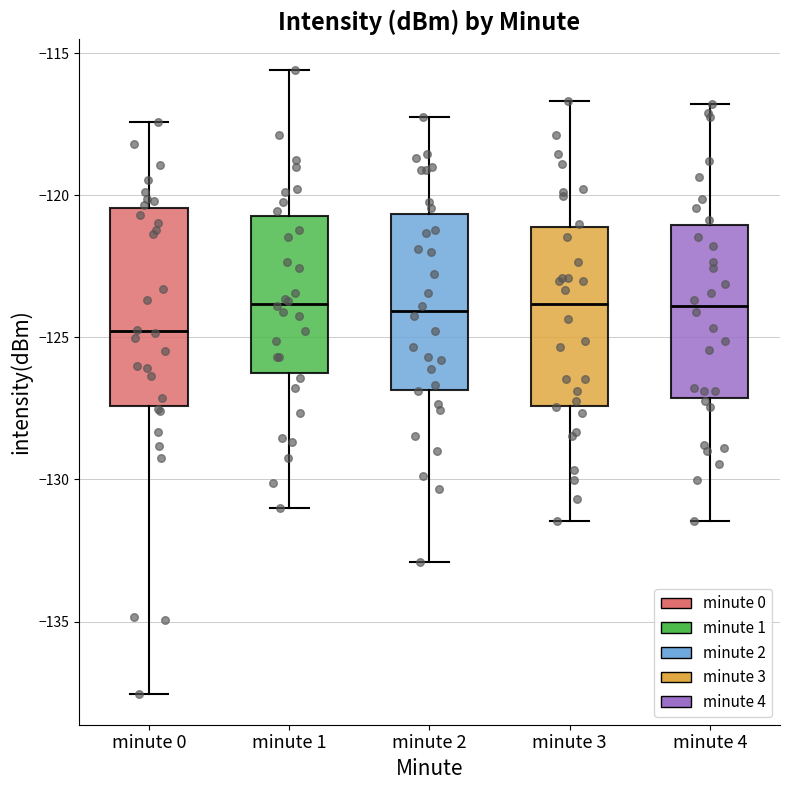

Which box has the lowest median line?

minute 0